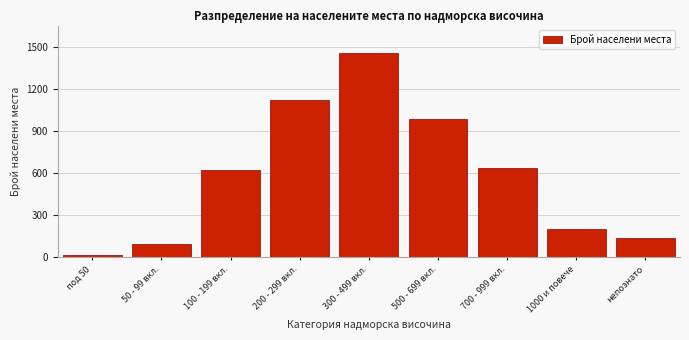

Reading left to right, what are all the values shown in this chart?

под 50=12	50 - 99 вкл.=89	100 - 199 вкл.=623	200 - 299 вкл.=1124	300 - 499 вкл.=1456	500 - 699 вкл.=987	700 - 999 вкл.=634	1000 и повече=201	непознато=133